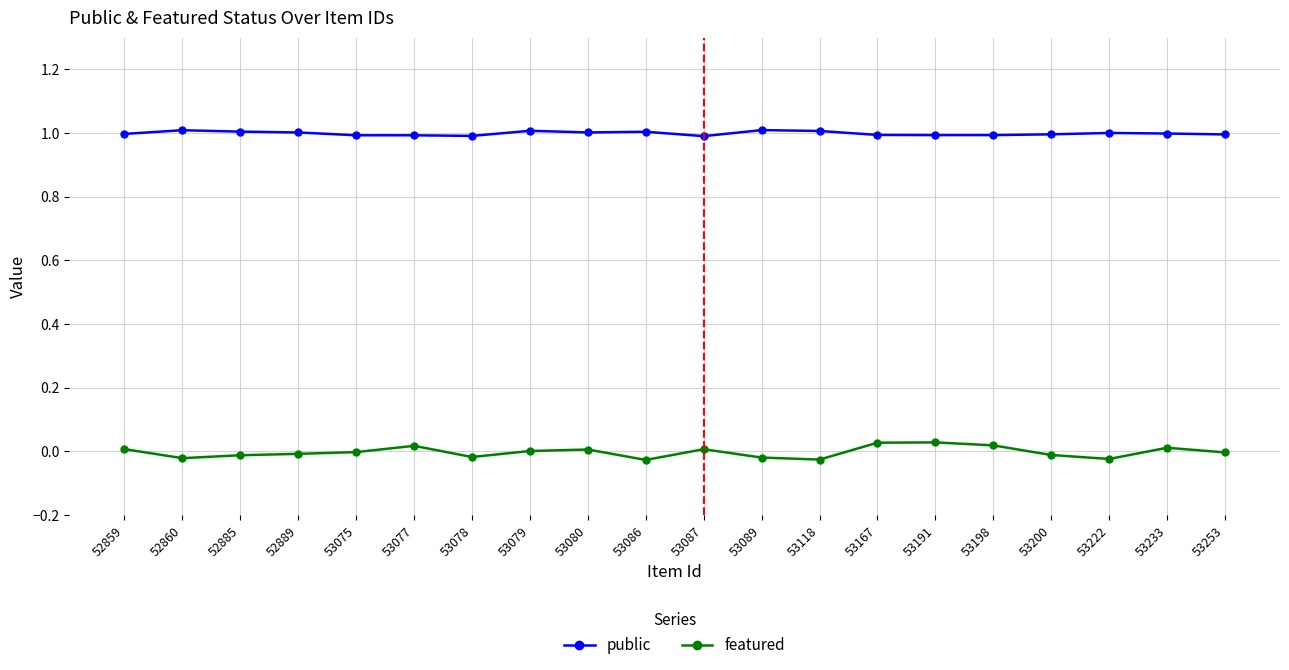

How many lines are shown in the chart?

2